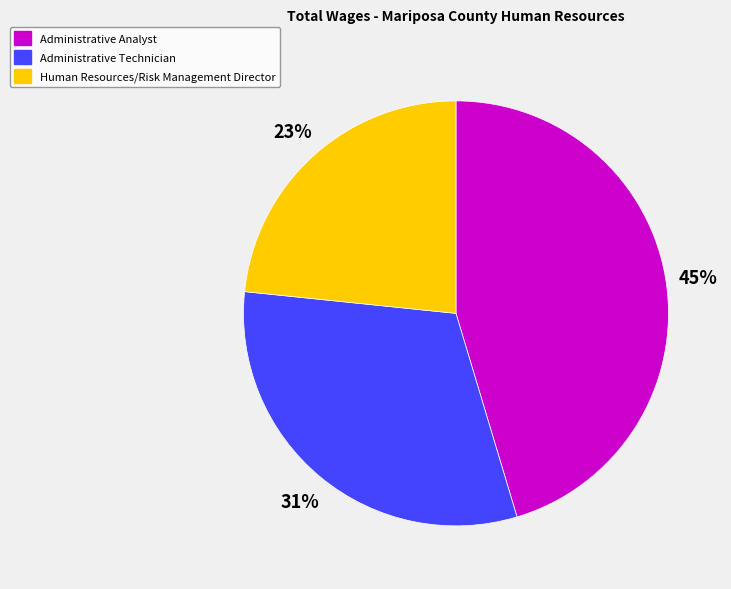

Combined, do Administrative Analyst and Administrative Technician account for over 50%?

Yes